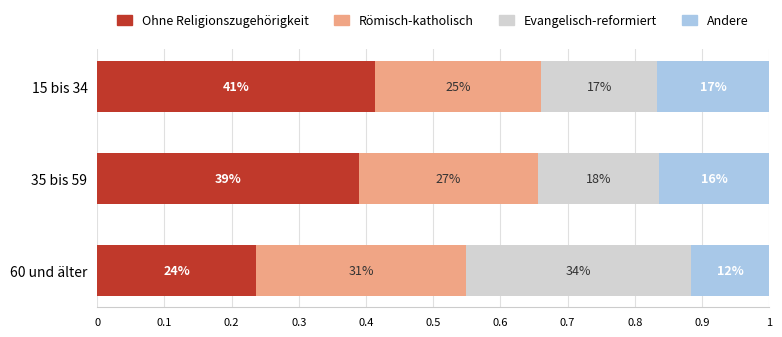

What are all the series names shown in the legend?

Ohne Religionszugehörigkeit, Römisch-katholisch, Evangelisch-reformiert, Andere